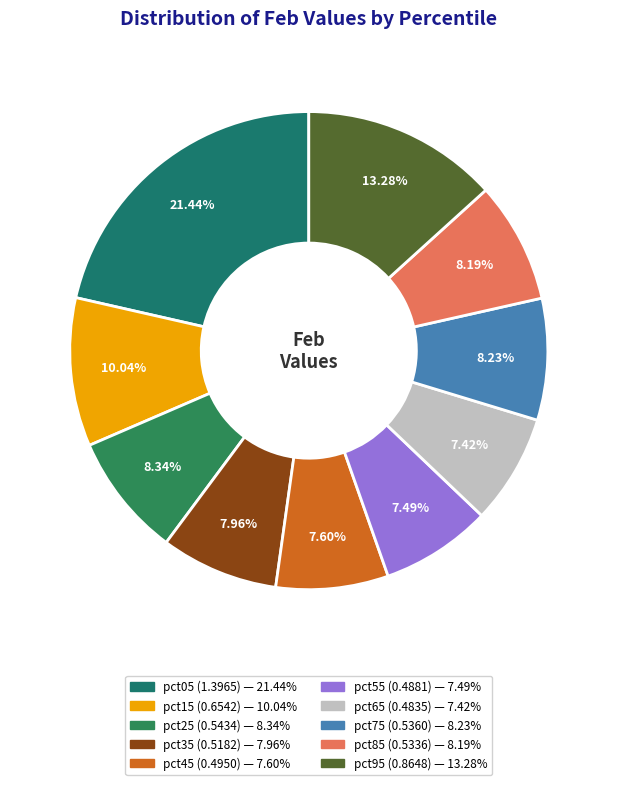

Is it true that pct65 is 1% of the pie?

False